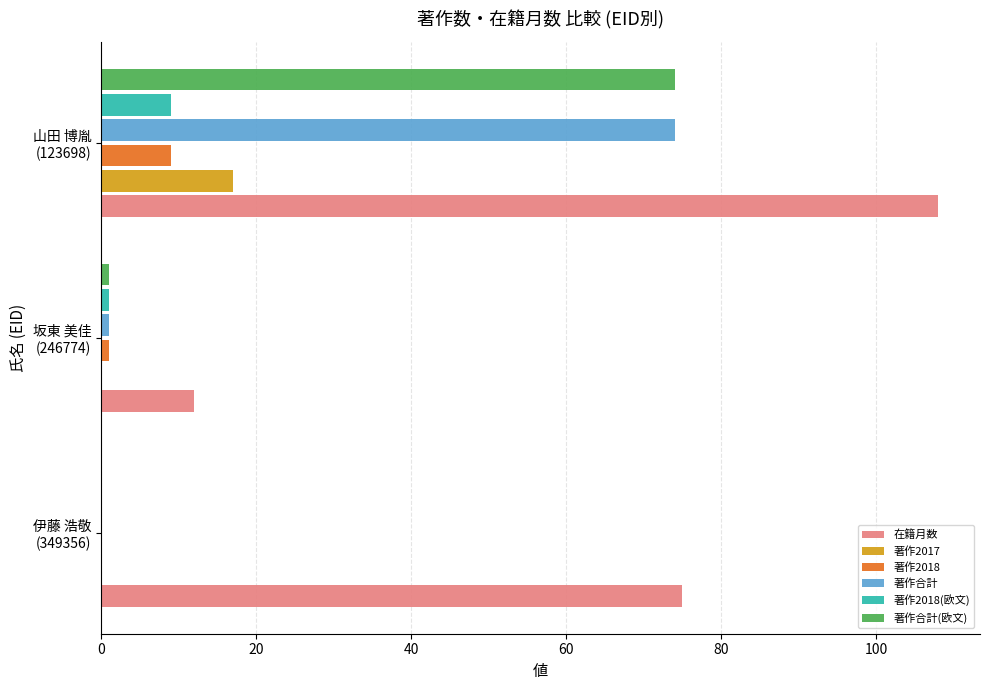

Which category has the highest value across all series?

山田 博胤
(123698)